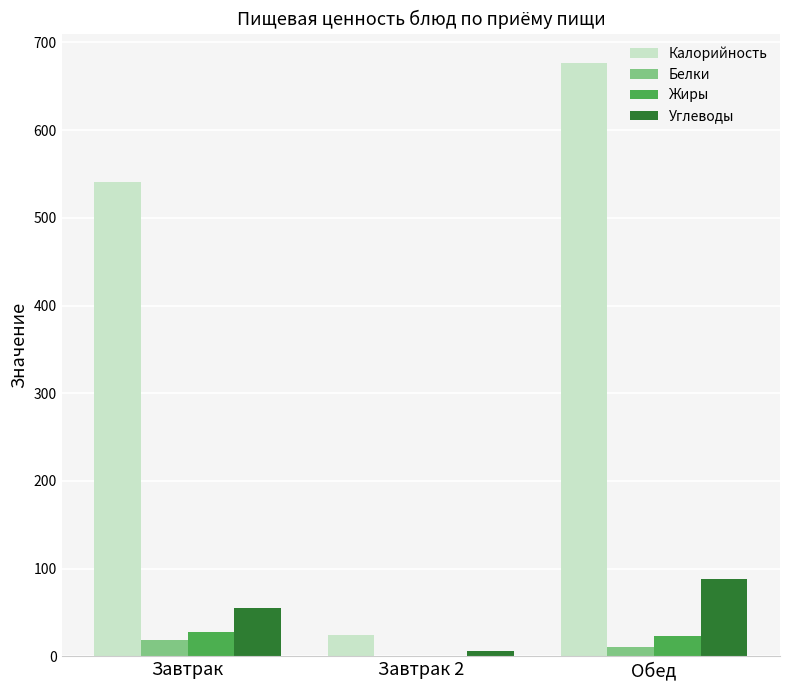

Is it true that Углеводы equals 40.5 at Обед?

False